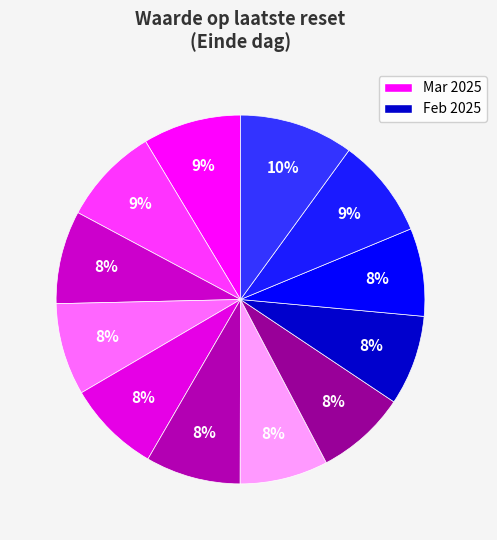

How many segments does this pie chart have?

12